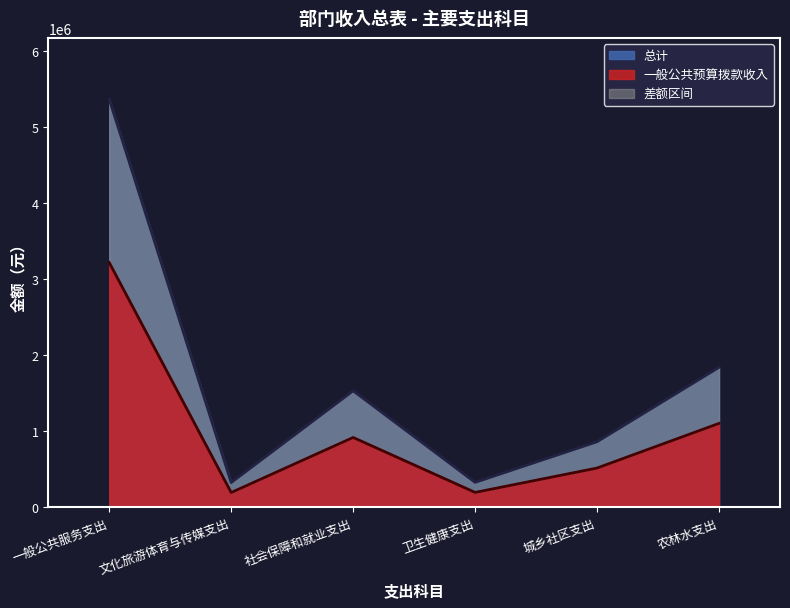

At how many categories does at least one series exceed 5226159?

1